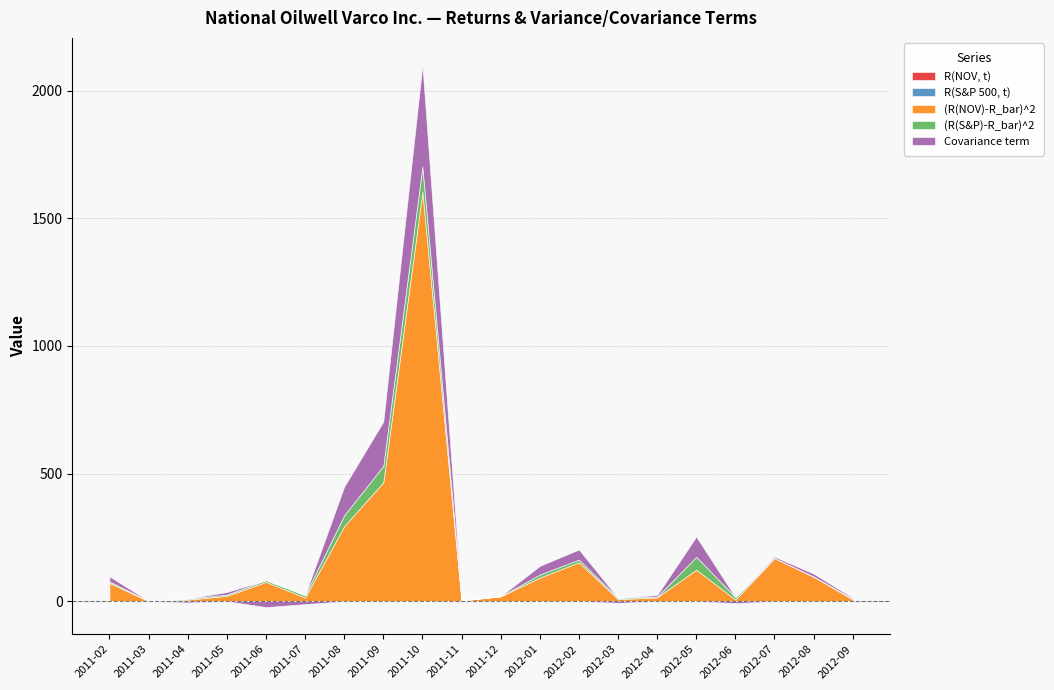

List the series in order of their peak value, highest first.

(R(NOV)-R_bar)^2, Covariance term, (R(S&P)-R_bar)^2, R(NOV, t), R(S&P 500, t)